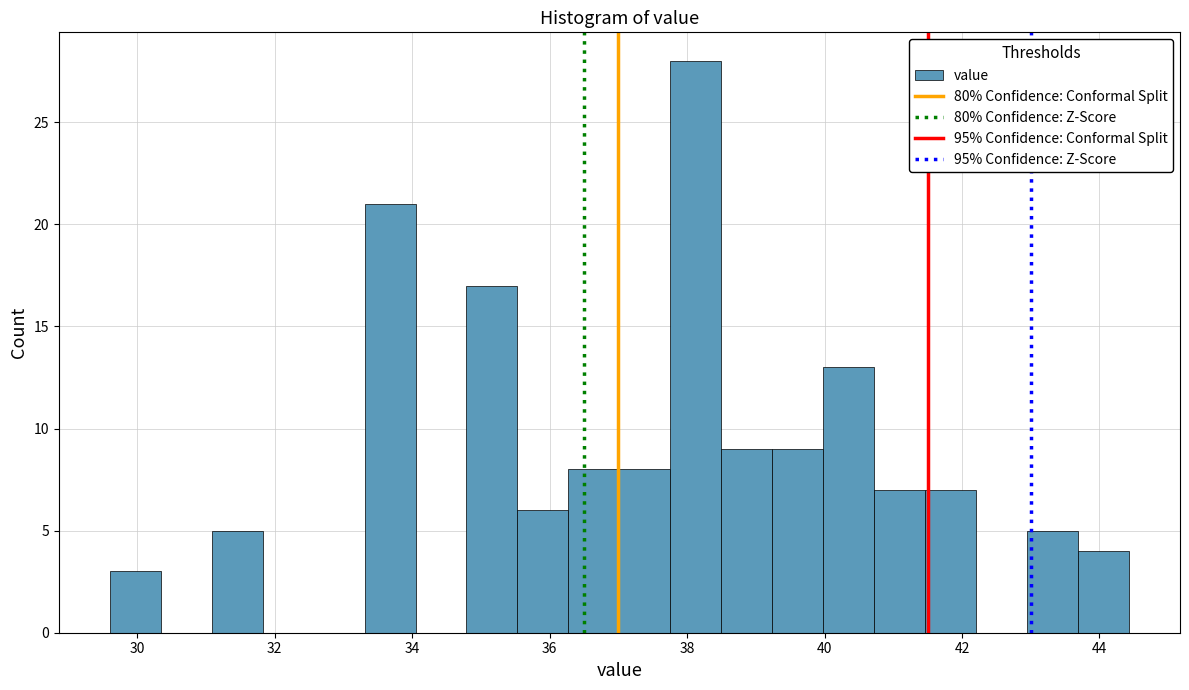

Around what value on the x-axis is the tallest bar? Give the approximate position of its centre, as read against the axis.

38.2